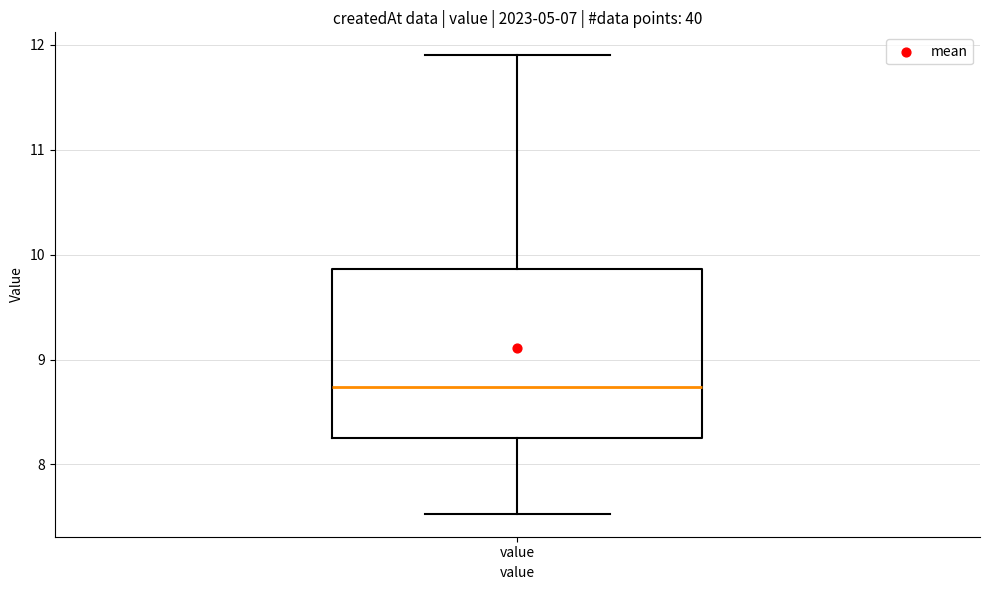

Transcribe this box plot: give where the median line is, the range the box spans, and where the two whiskers end, as read against the y-axis. The values are not printed on the chart, so give them approximately, as read against the axis.

median 8.7, box 8.3 to 9.9, whiskers 7.5 to 11.9